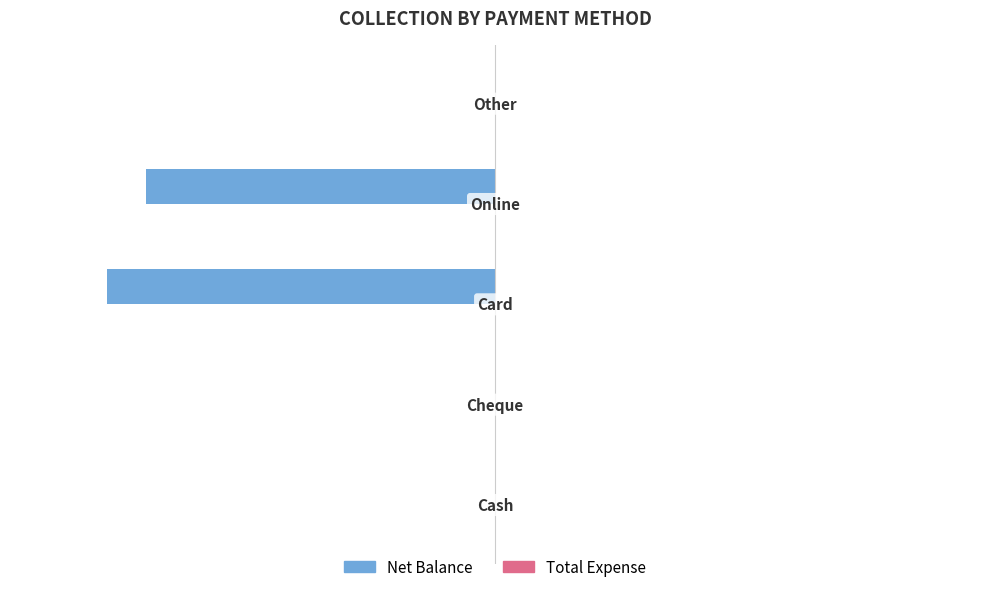

Are the bars horizontal?

Yes